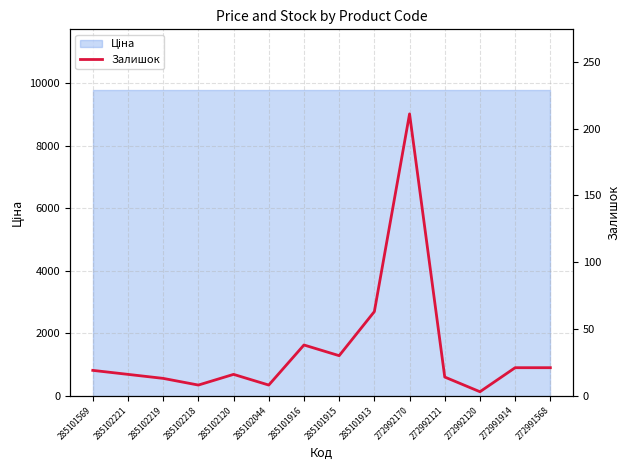

The chart shows a value of 21 at 272991568. True or false?

True